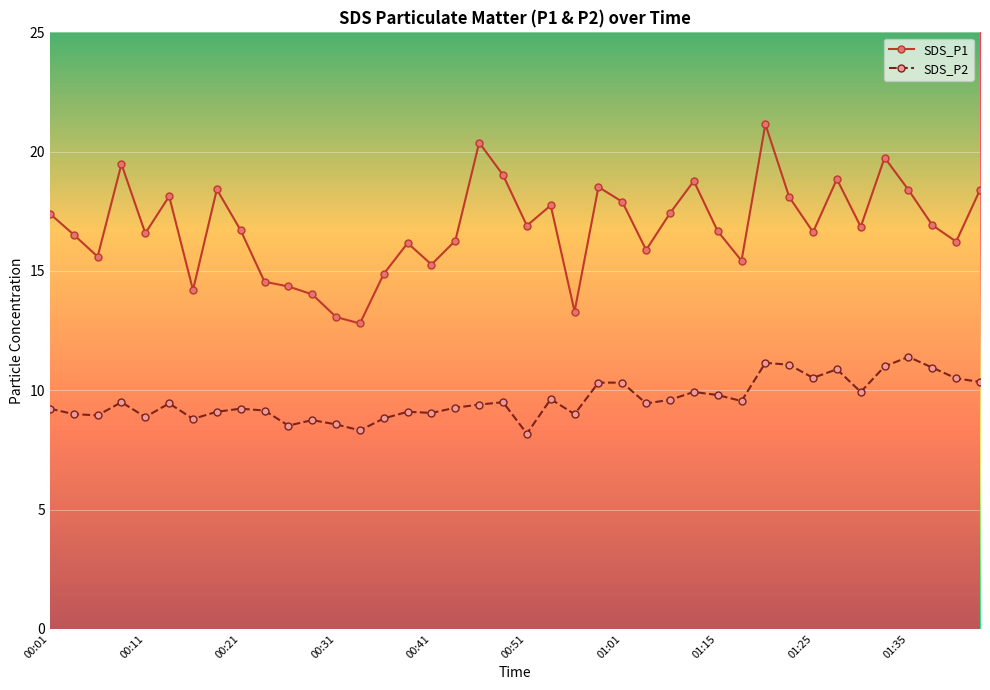

Does the chart display data point markers on the line(s)?

Yes